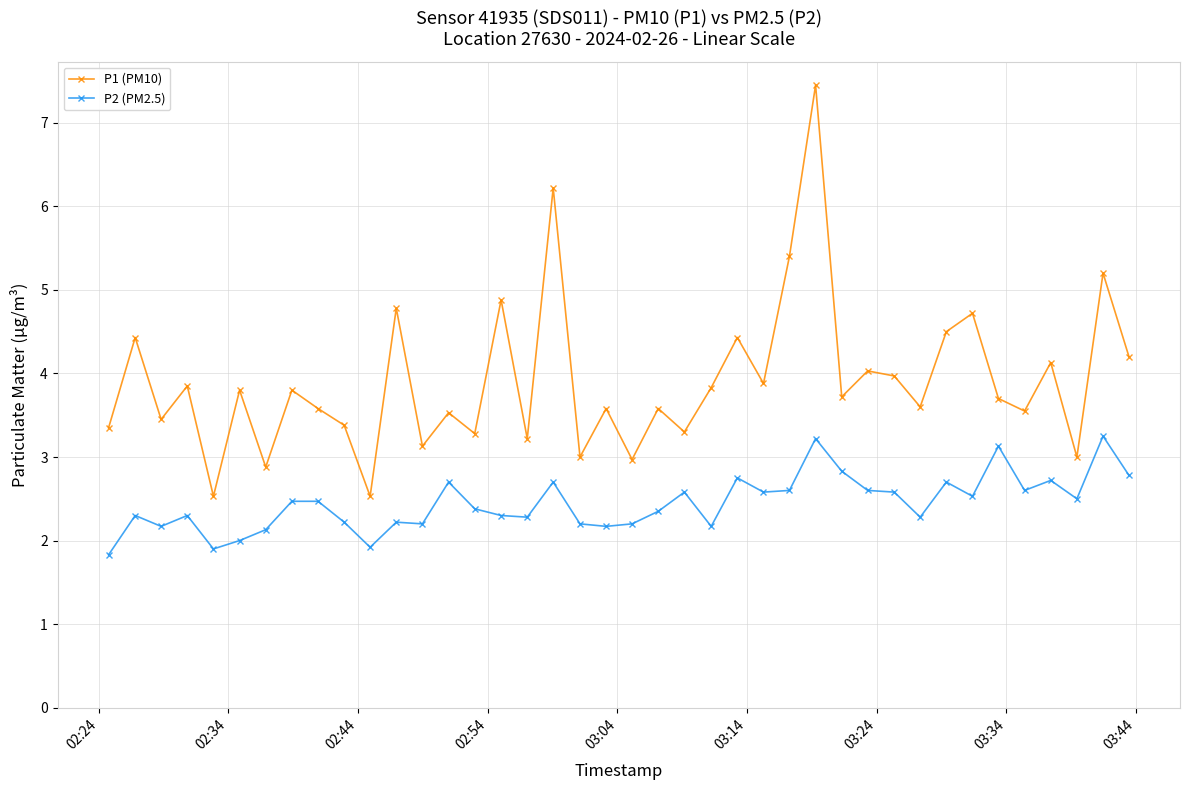

Which series has the largest total across all categories?

P1 (PM10)